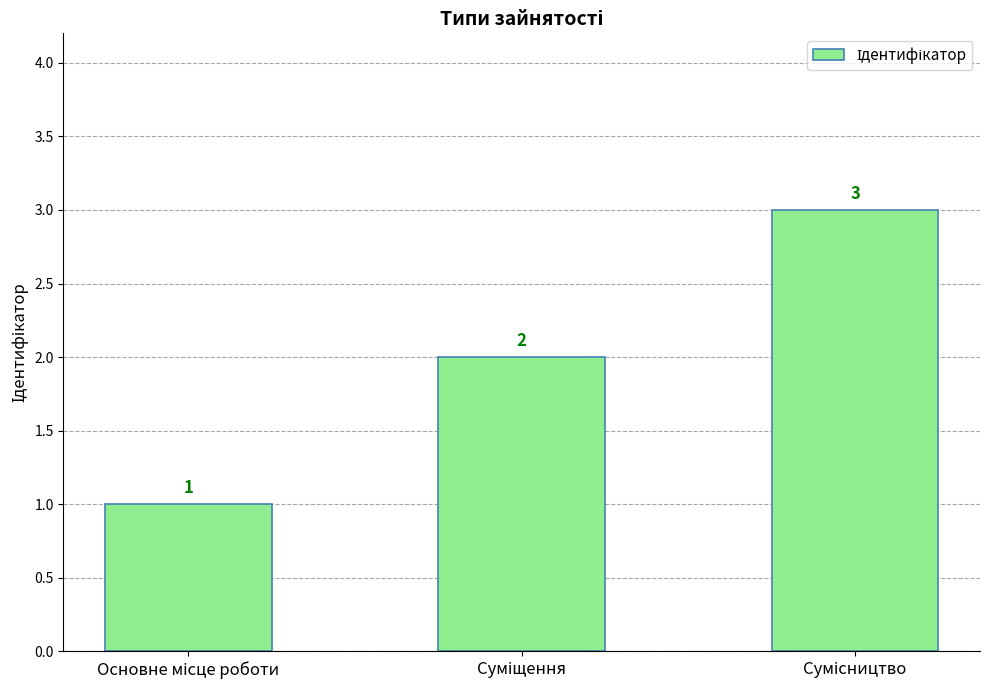

What is the sum of all values?

6